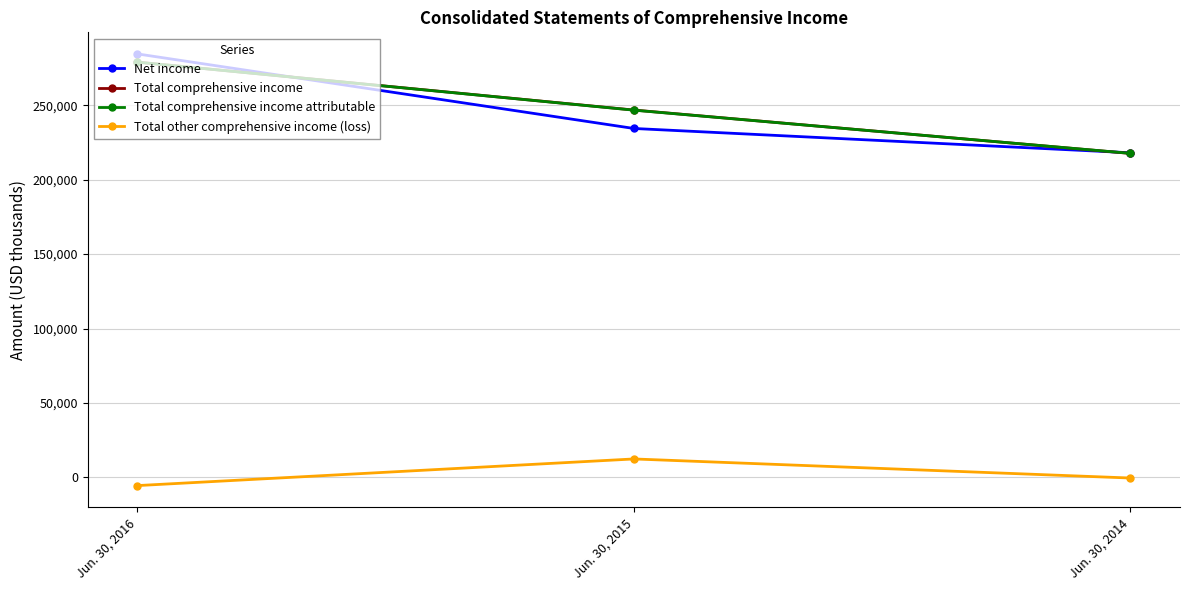

True or false: Total comprehensive income has a value of 217633 at Jun. 30, 2014.

True